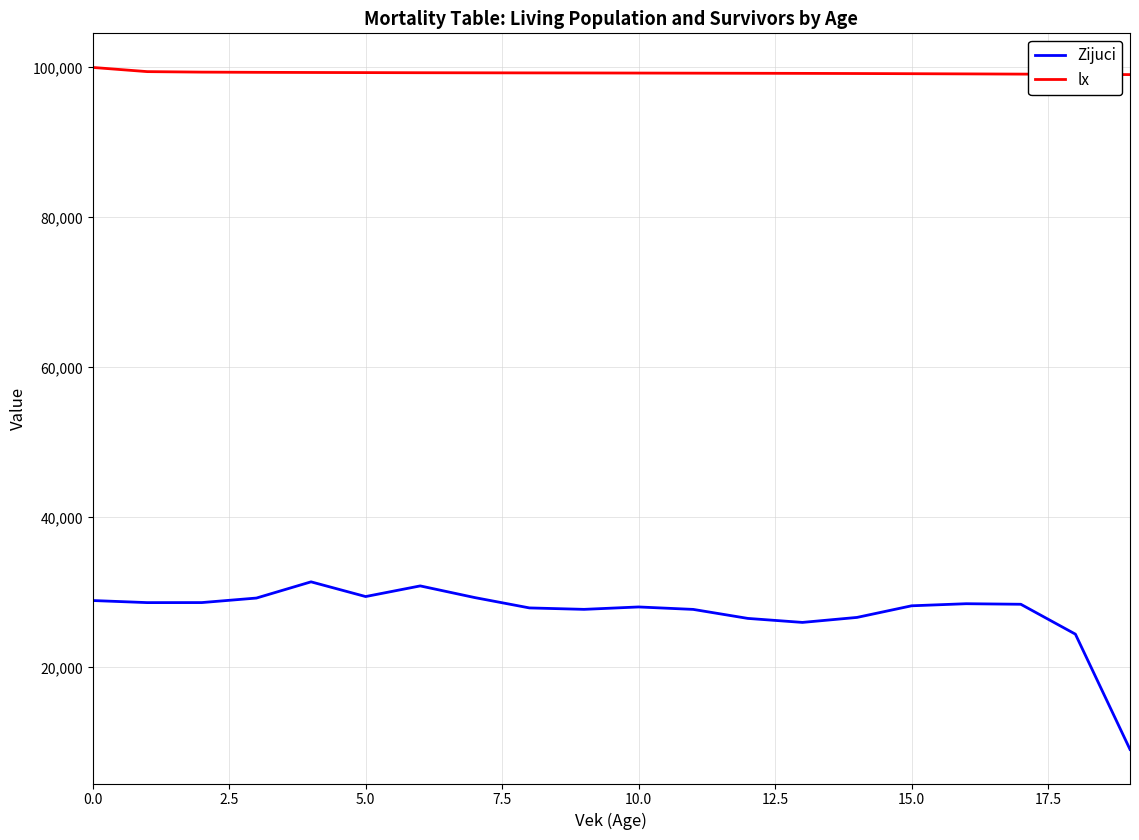

Which series has the widest spread of values?

Zijuci